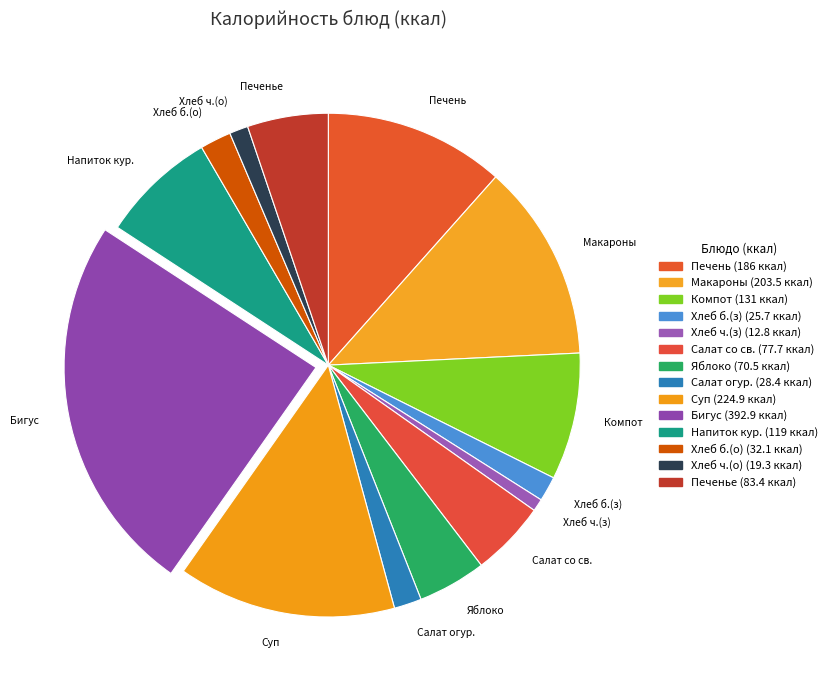

Is there a majority slice in this chart?

No